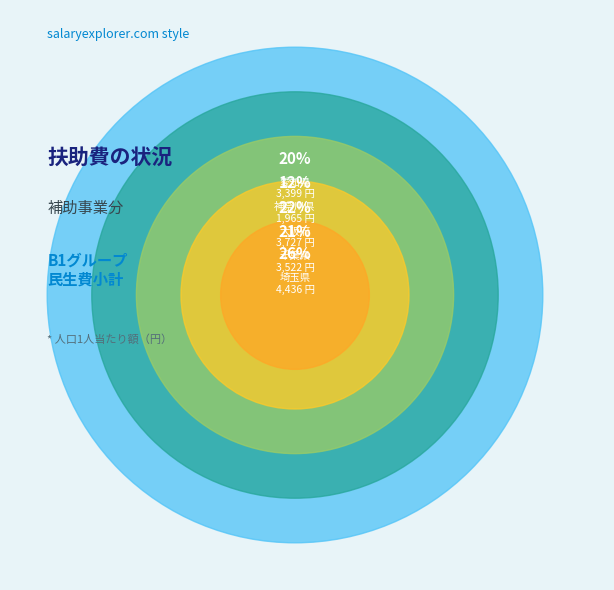

Rank the categories by value from highest to lowest.

埼玉県, 大阪府, 千葉県, 愛知県, 神奈川県